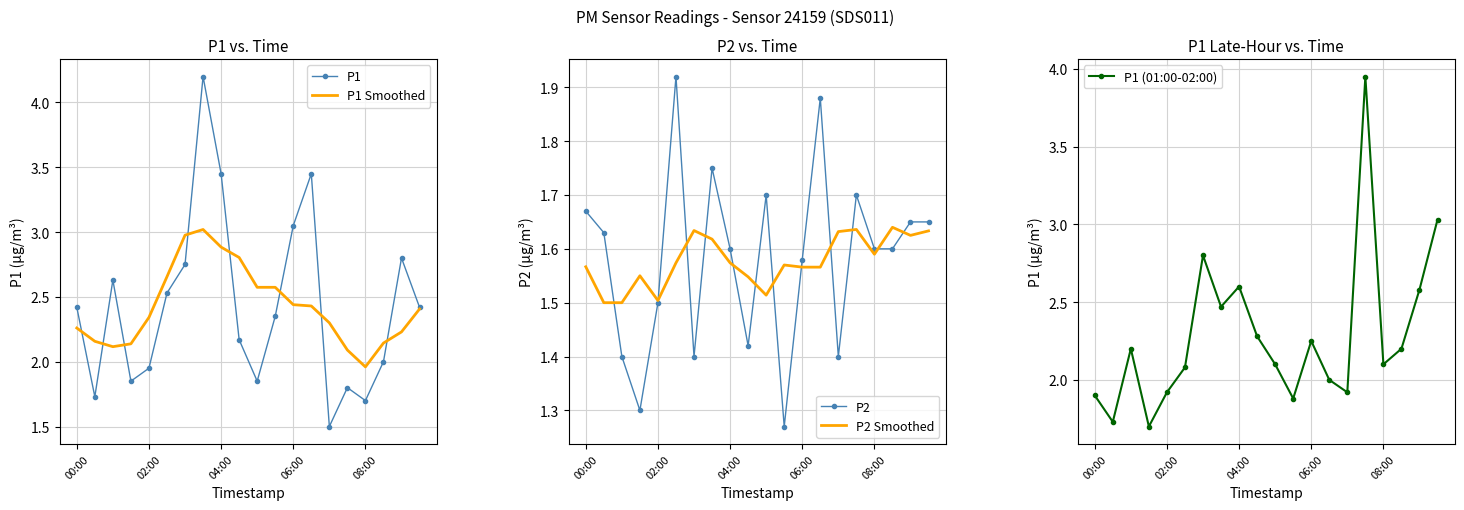

At how many categories does at least one series exceed 3?

6